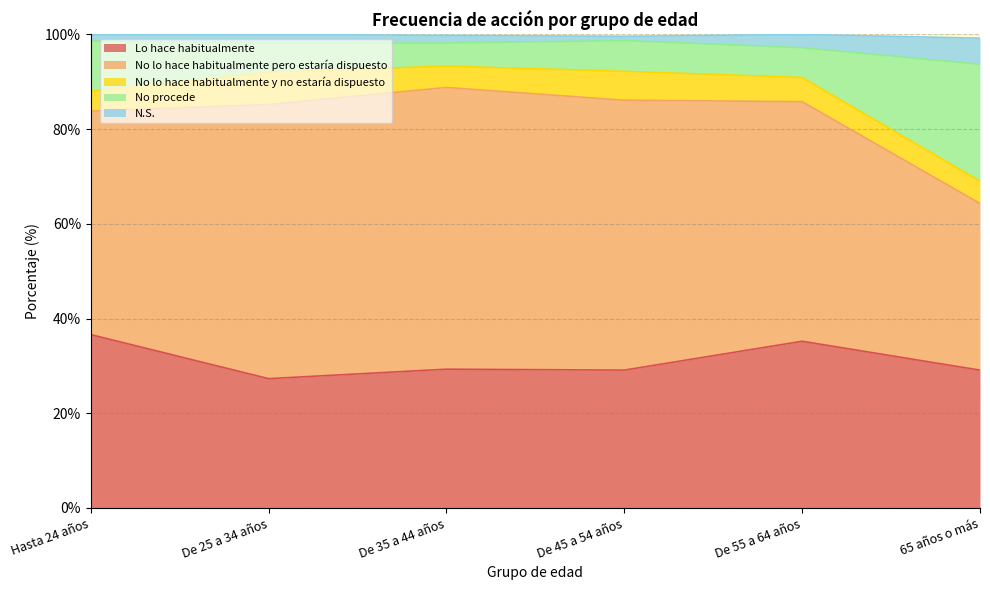

At which label does N.S. first exceed 98?

Hasta 24 años